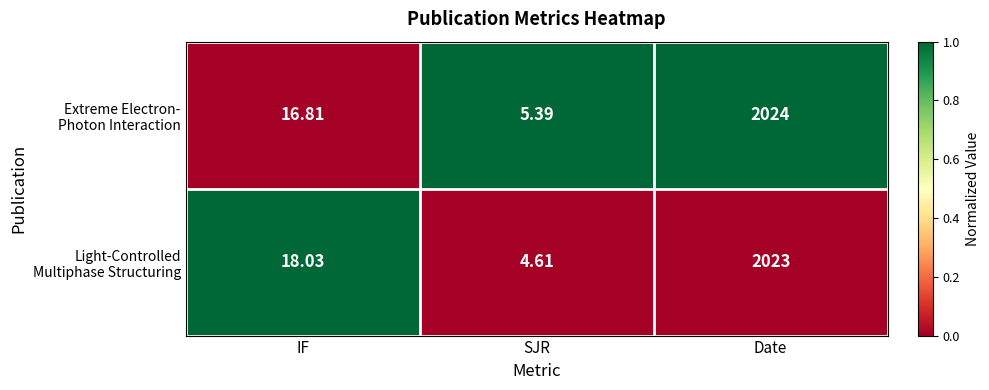

At which category is the sum across all series the highest?

Date